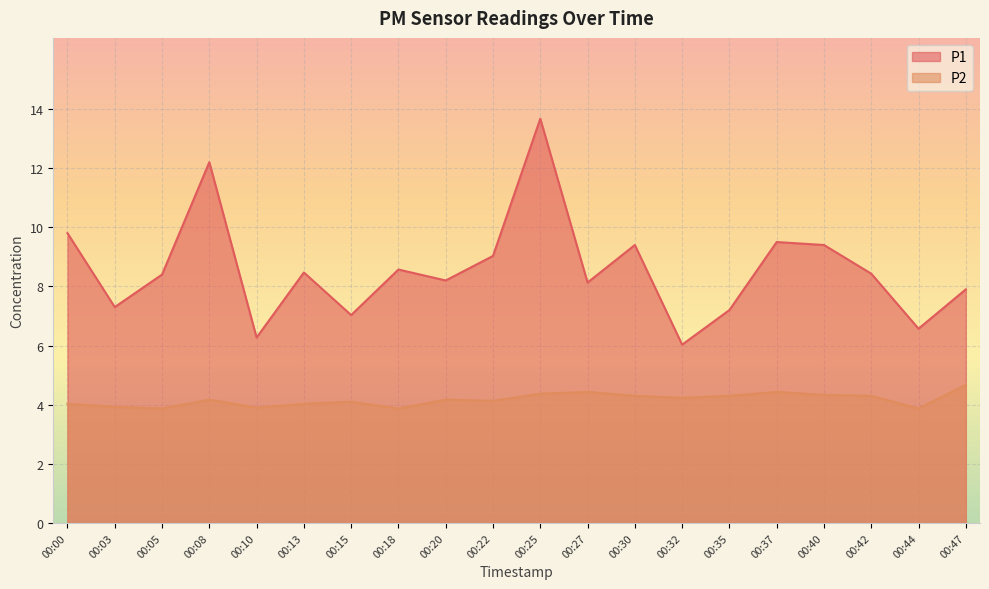

What is the difference between the P1 values at 00:00 and 00:22?

0.8